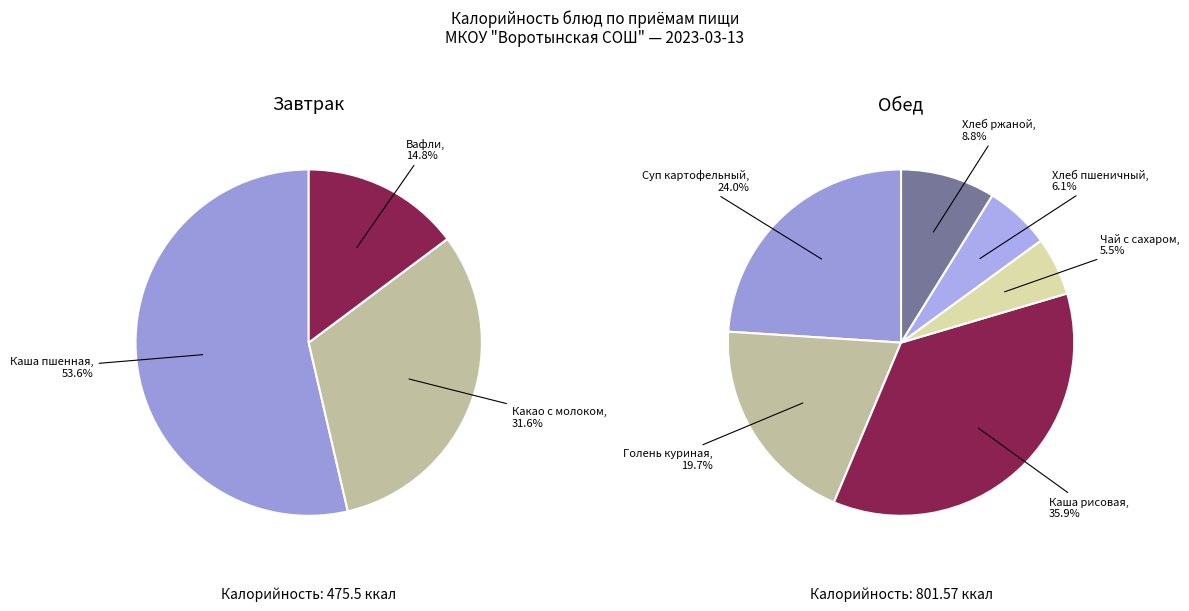

Is the sum of Завтрак and Обед greater than half?

Yes